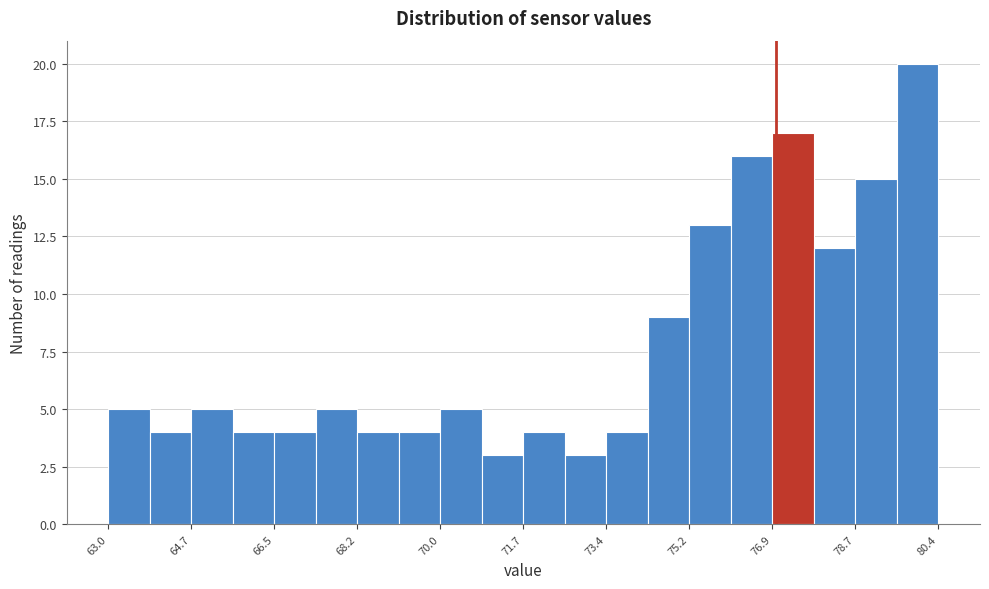

Over which range of the x-axis is the bar tallest?

79.6 to 80.4